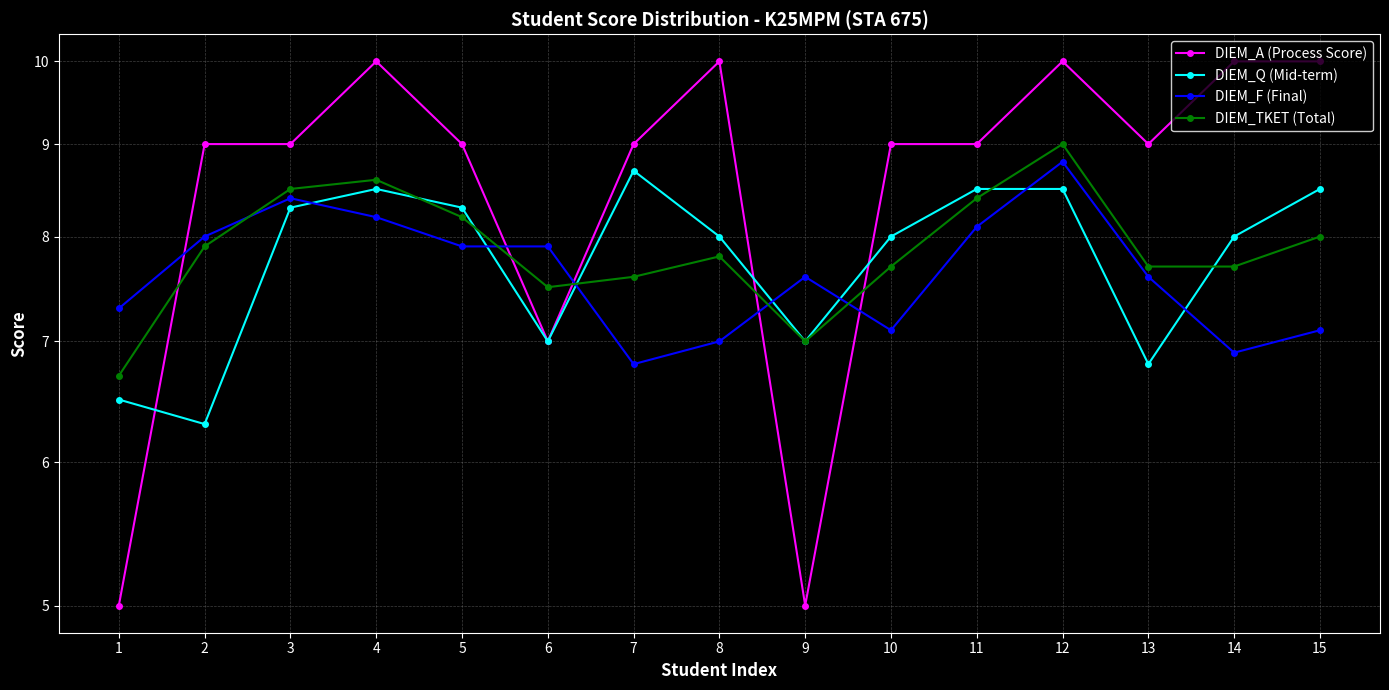

Which series ends up on top after the final intersection of DIEM_F (Final) and DIEM_Q (Mid-term)?

DIEM_Q (Mid-term)